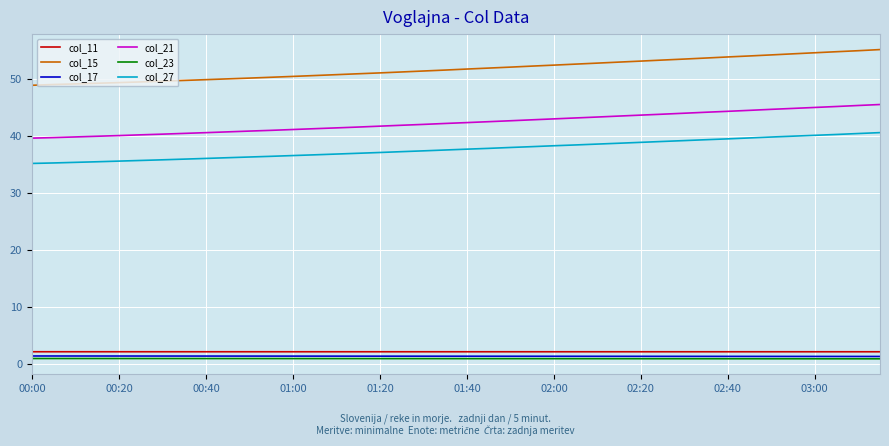

True or false: col_11 and col_15 cross at least once.

False